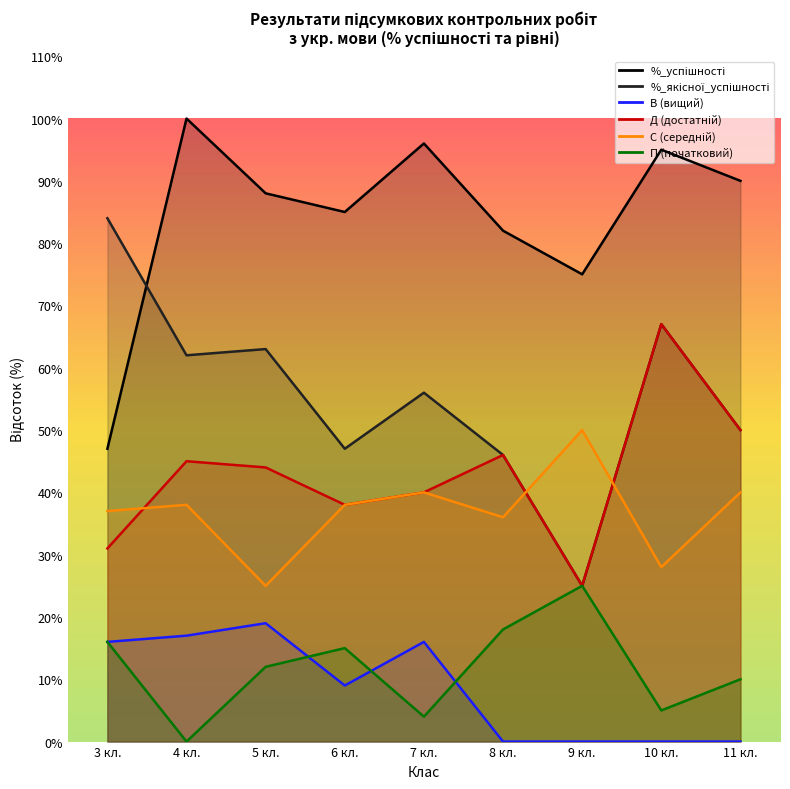

List the labels in order of В (вищий) value, smallest first.

8 кл., 9 кл., 10 кл., 11 кл., 6 кл., 3 кл., 7 кл., 4 кл., 5 кл.